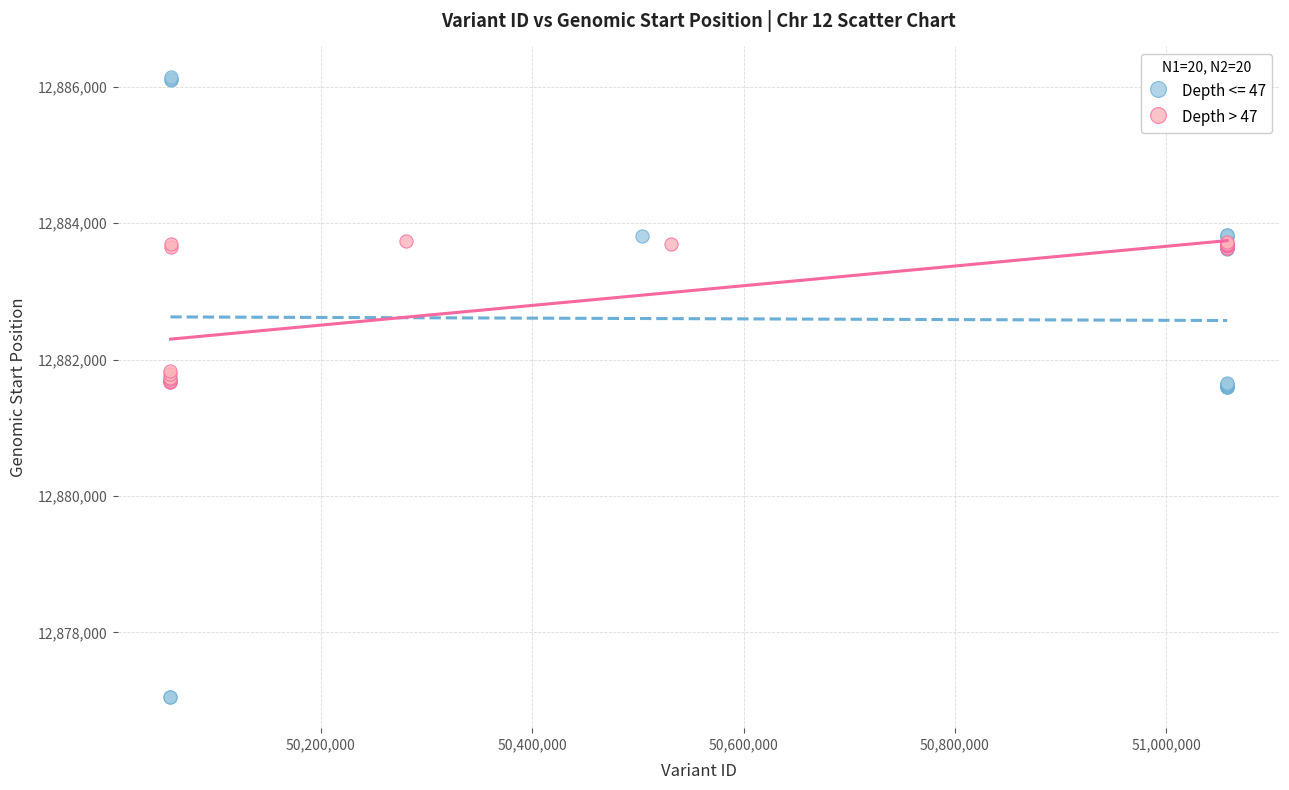

Which series reaches the maximum Y coordinate?

Depth <= 47